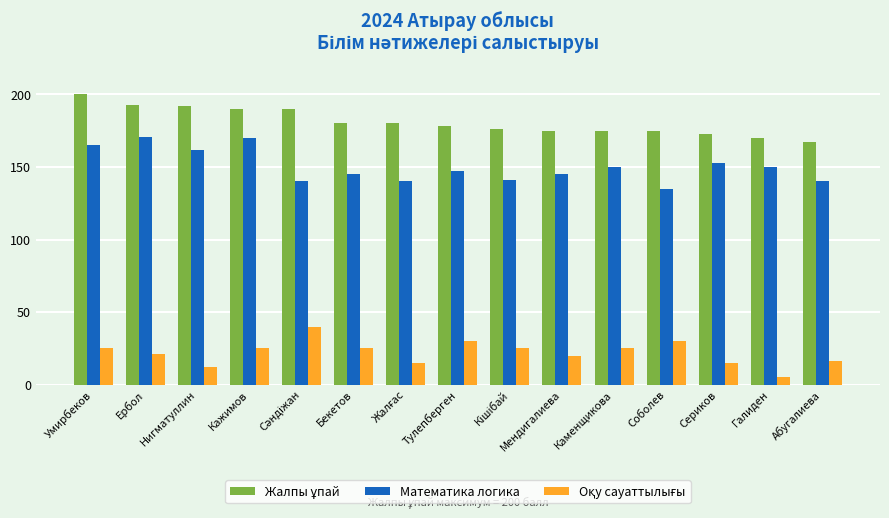

What is the average value of the Математика логика series?

150